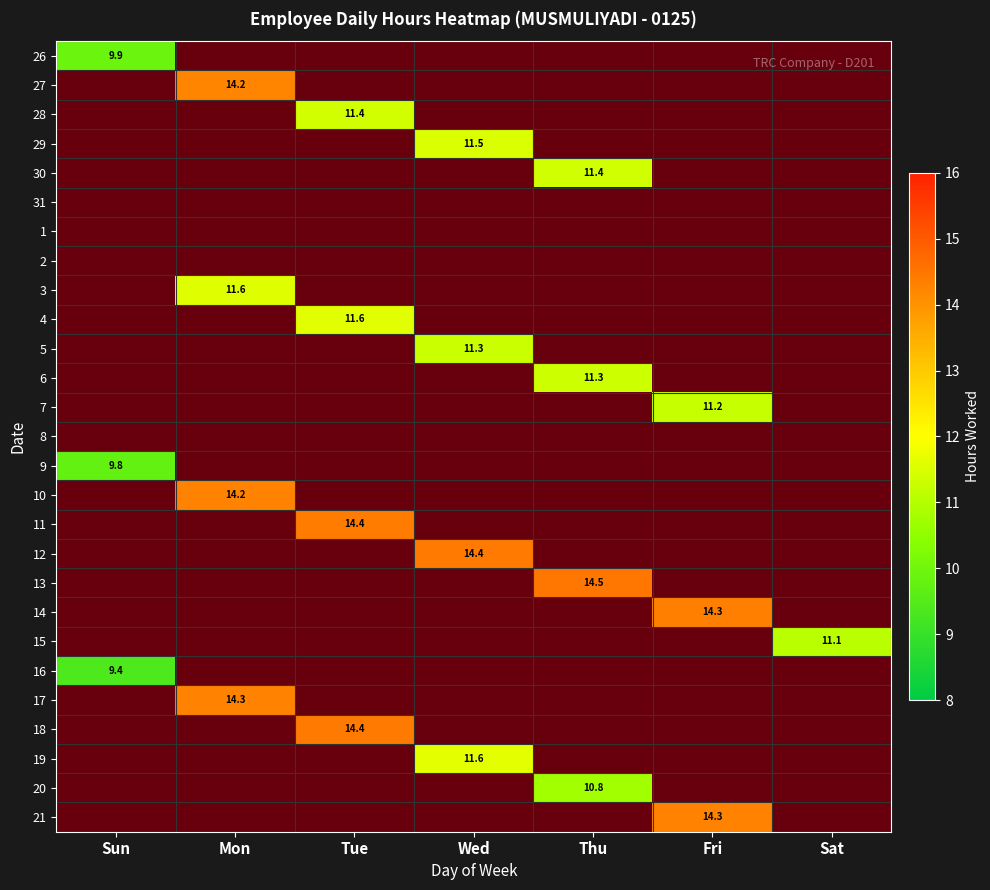

Is the value of 12 at Wed greater than the value of 26 at Fri?

Yes